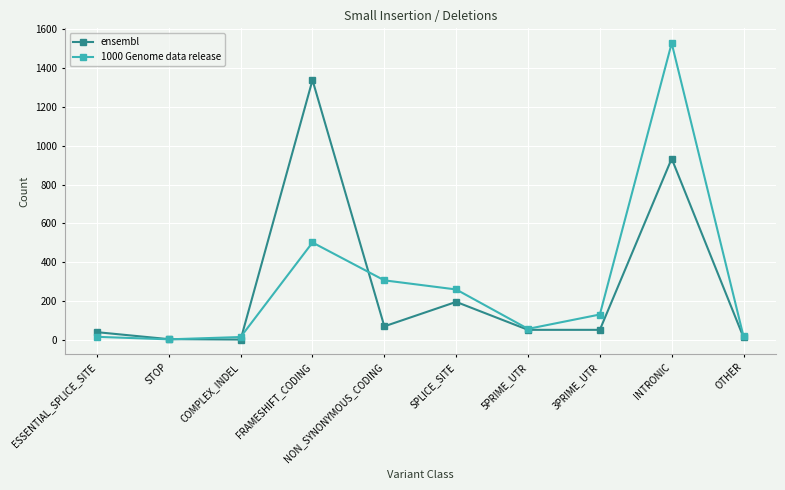

How many lines are shown in the chart?

2